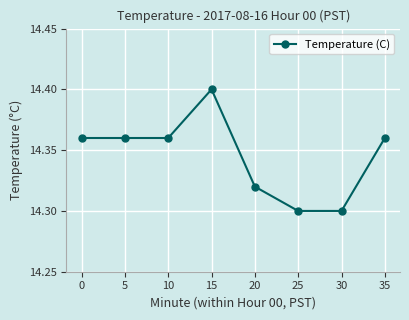

How many values are between 14 and 15?

8